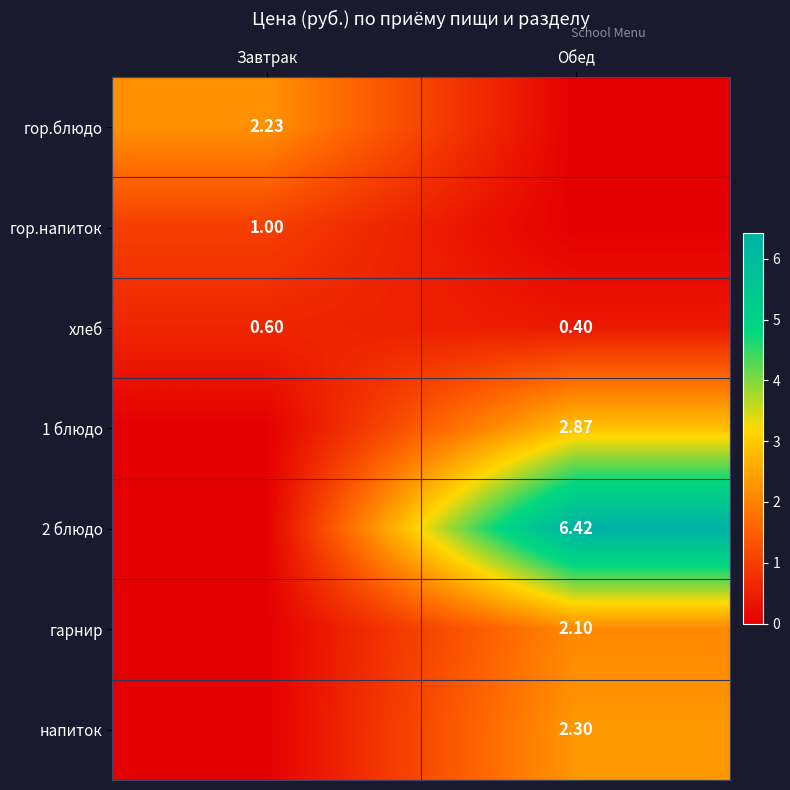

True or false: 2 блюдо has a value of 10.6 at Обед.

False